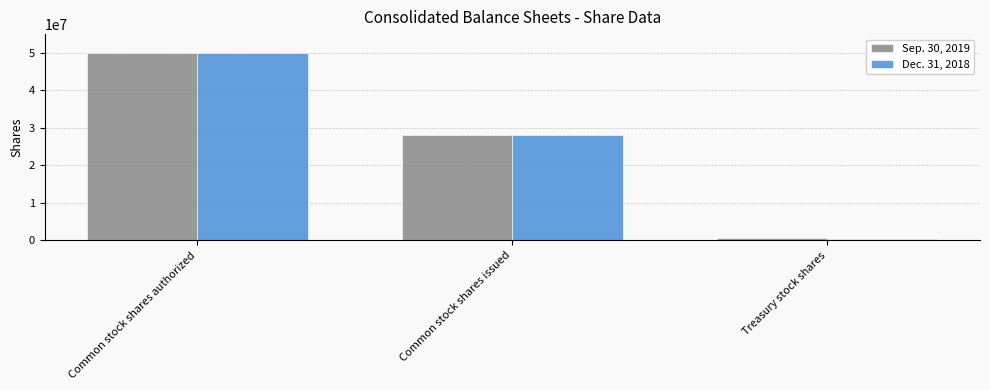

The value of Dec. 31, 2018 at Treasury stock shares is 387697. True or false?

True